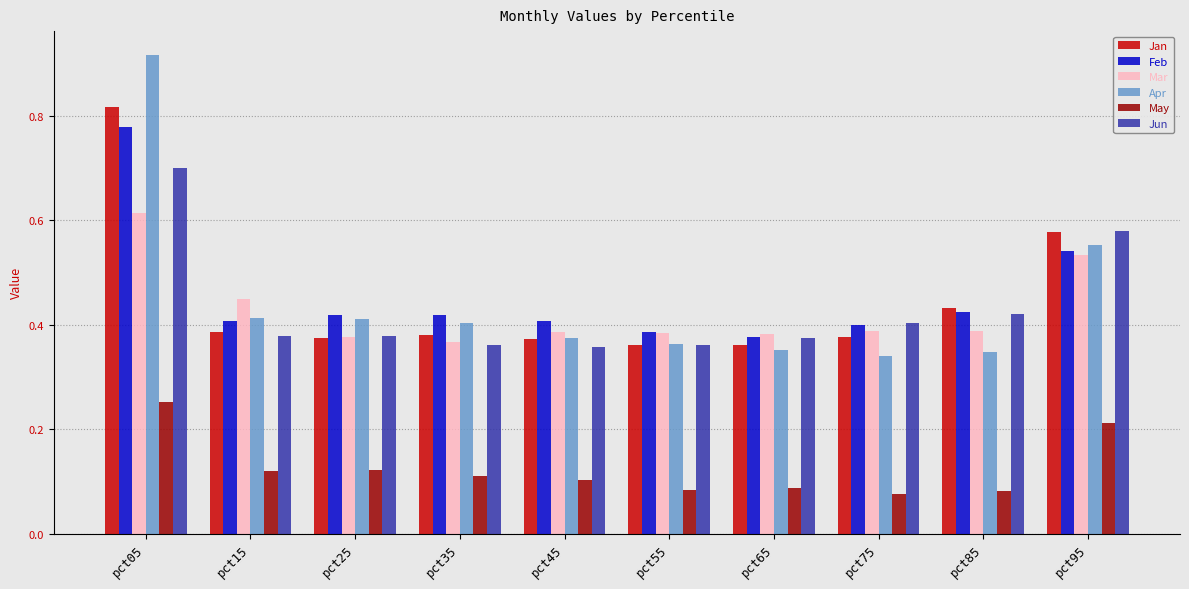

What is the sum of all Jan values?

4.4